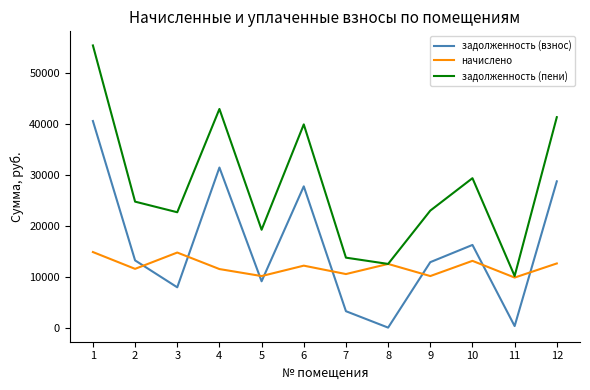

At which category is the sum across all series the highest?

1